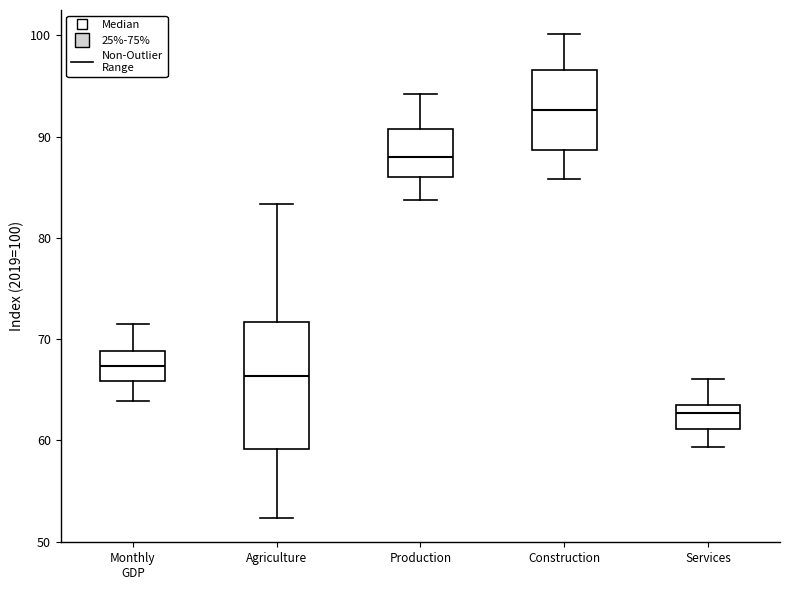

Reading left to right, read every box against the y-axis: the position of its median line, the range the box covers, and the ends of its whiskers. The values are not printed on the chart, so give them approximately, as read against the axis.

Monthly GDP: median 67, box 66 to 69, whiskers 64 to 72
Agriculture: median 66, box 59 to 72, whiskers 52 to 83
Production: median 88, box 86 to 91, whiskers 84 to 94
Construction: median 93, box 89 to 97, whiskers 86 to 100
Services: median 63, box 61 to 64, whiskers 59 to 66